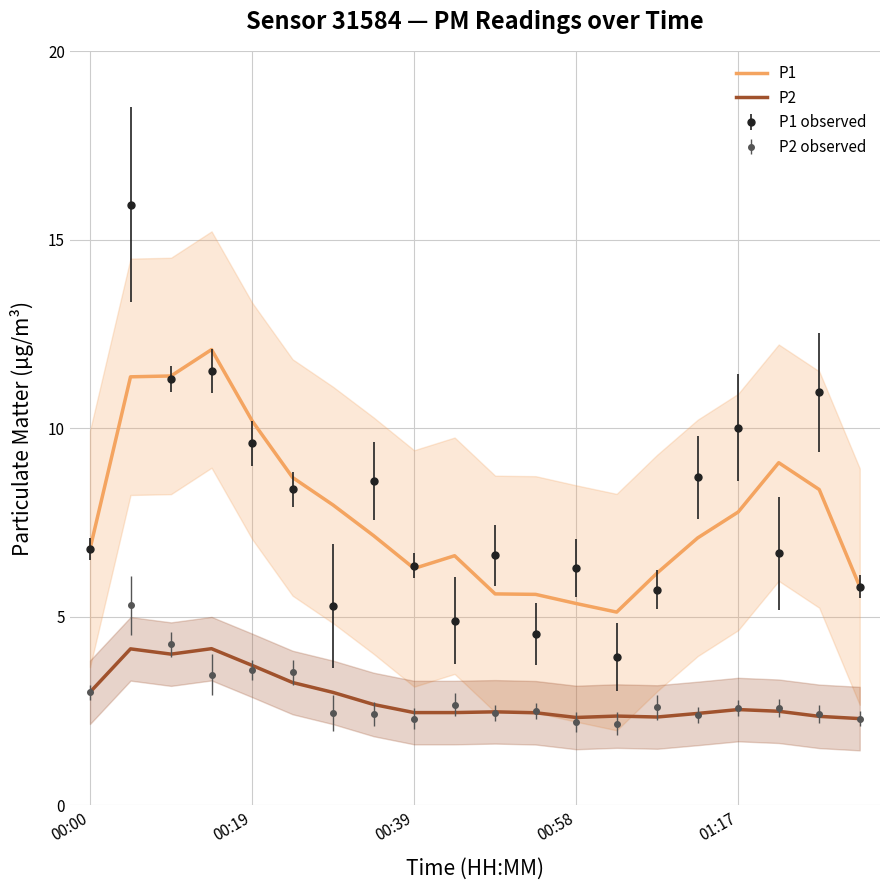

What is the value of the P1 point at the 8th from the left?

7.2